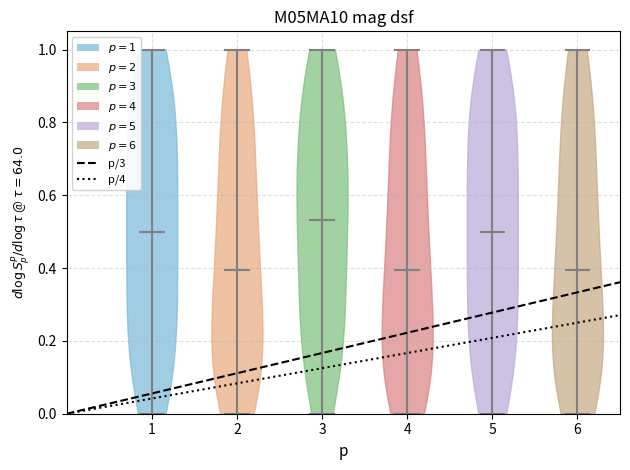

Where does the median line of the violin at x = 4 sit on the y-axis? The values are not printed on the chart, so give them approximately, as read against the axis.

0.40